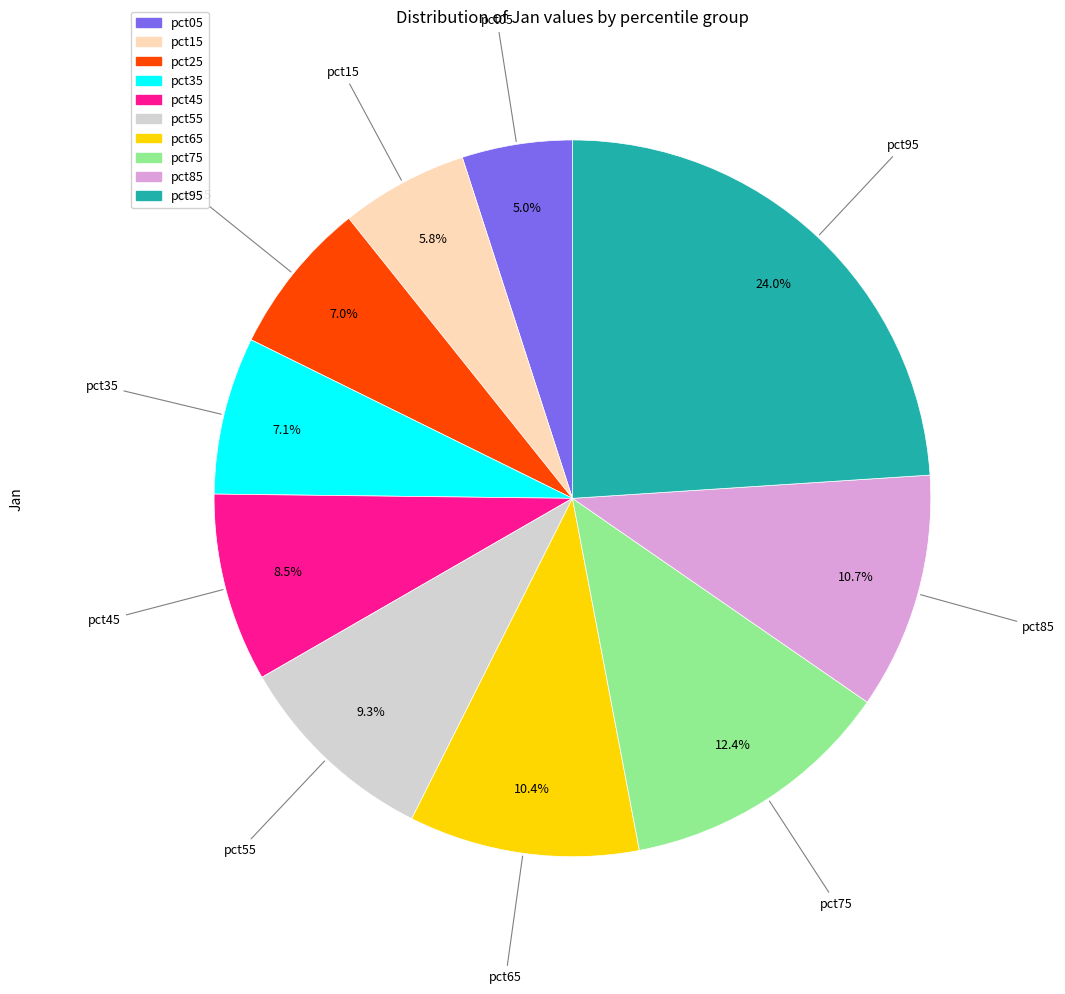

Which has a higher value, pct25 or pct85?

pct85